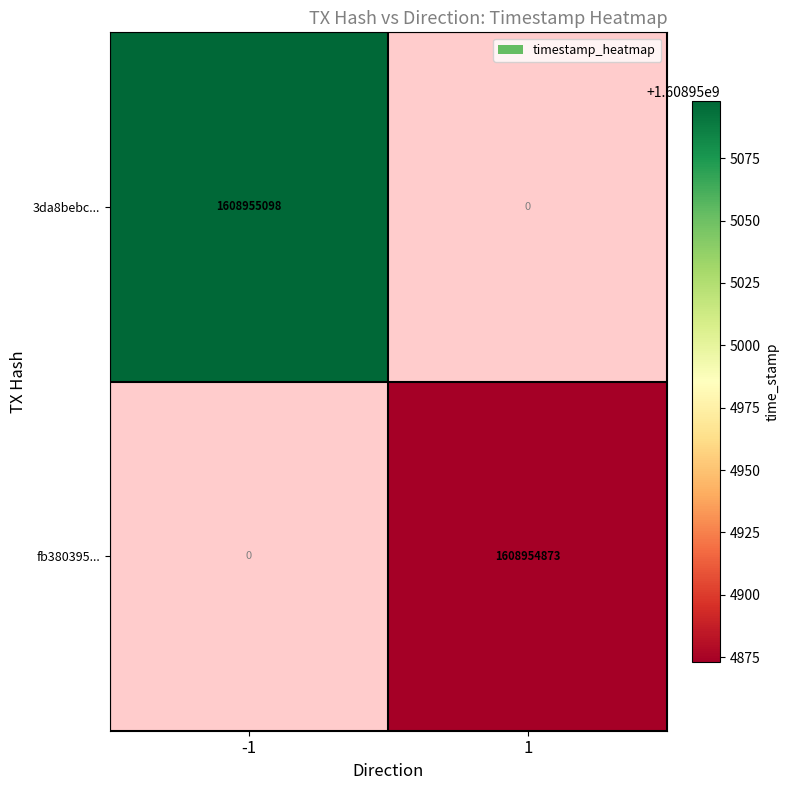

Reading right to left, list all the values displayed in this chart.

3da8bebc1abccbf7100b43eb3ca70a44aacd41a: 1=0	-1=1608955098
fb380395176e5c3d5a67dd0676689b2b7ced615: 1=1608954873	-1=0